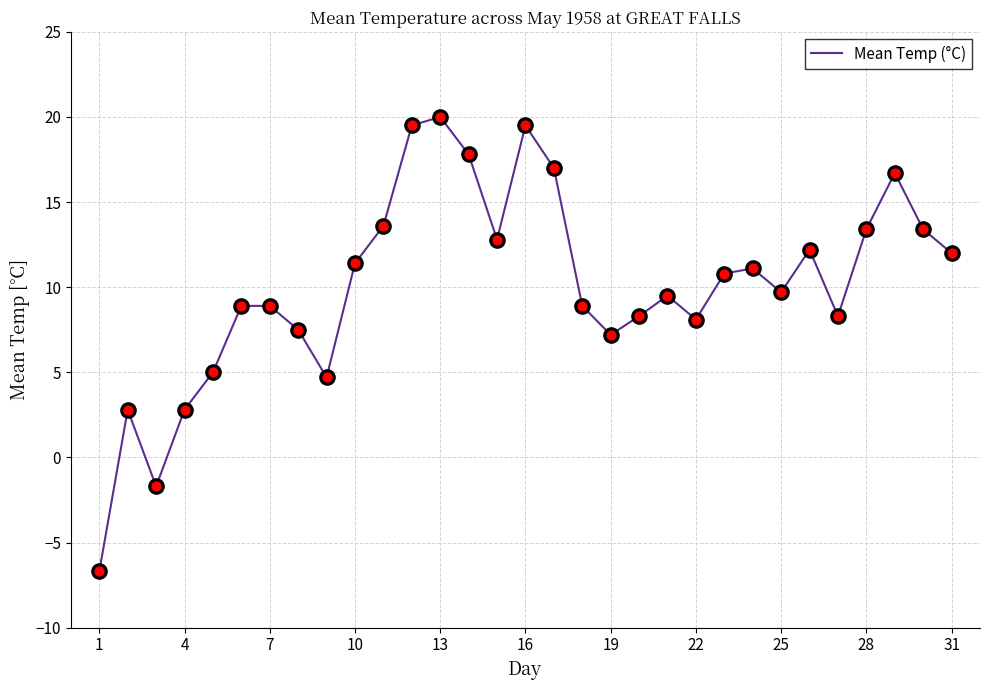

What is the minimum value shown in the chart?

-6.7